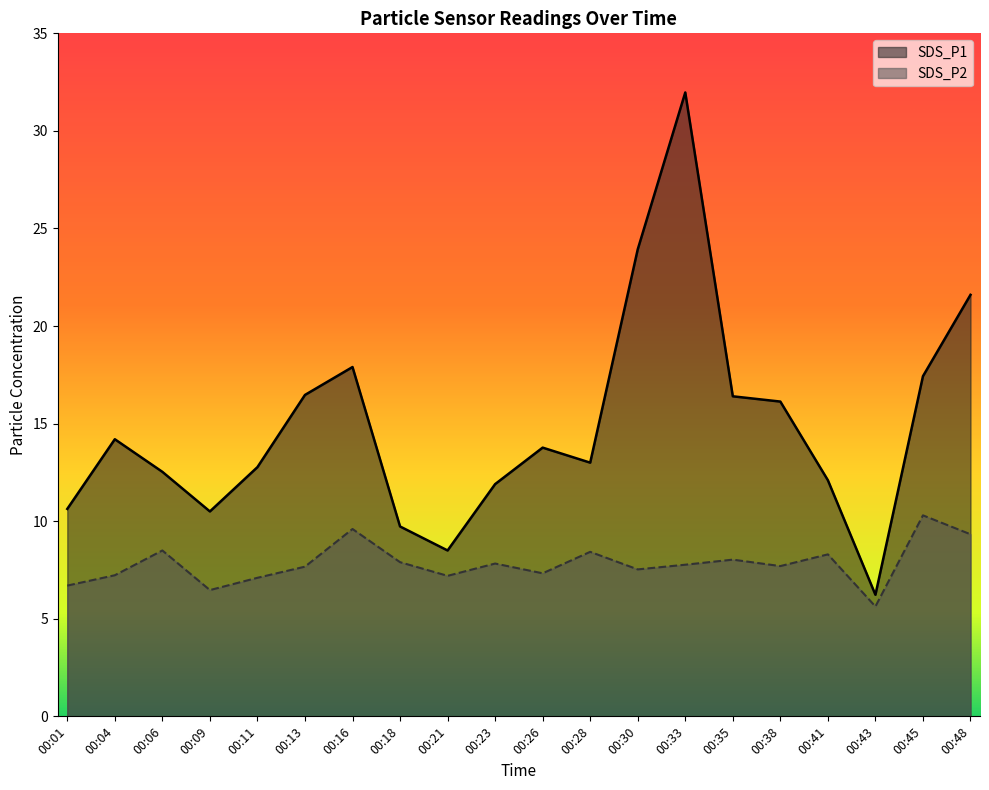

True or false: SDS_P1 and SDS_P2 cross at least once.

False